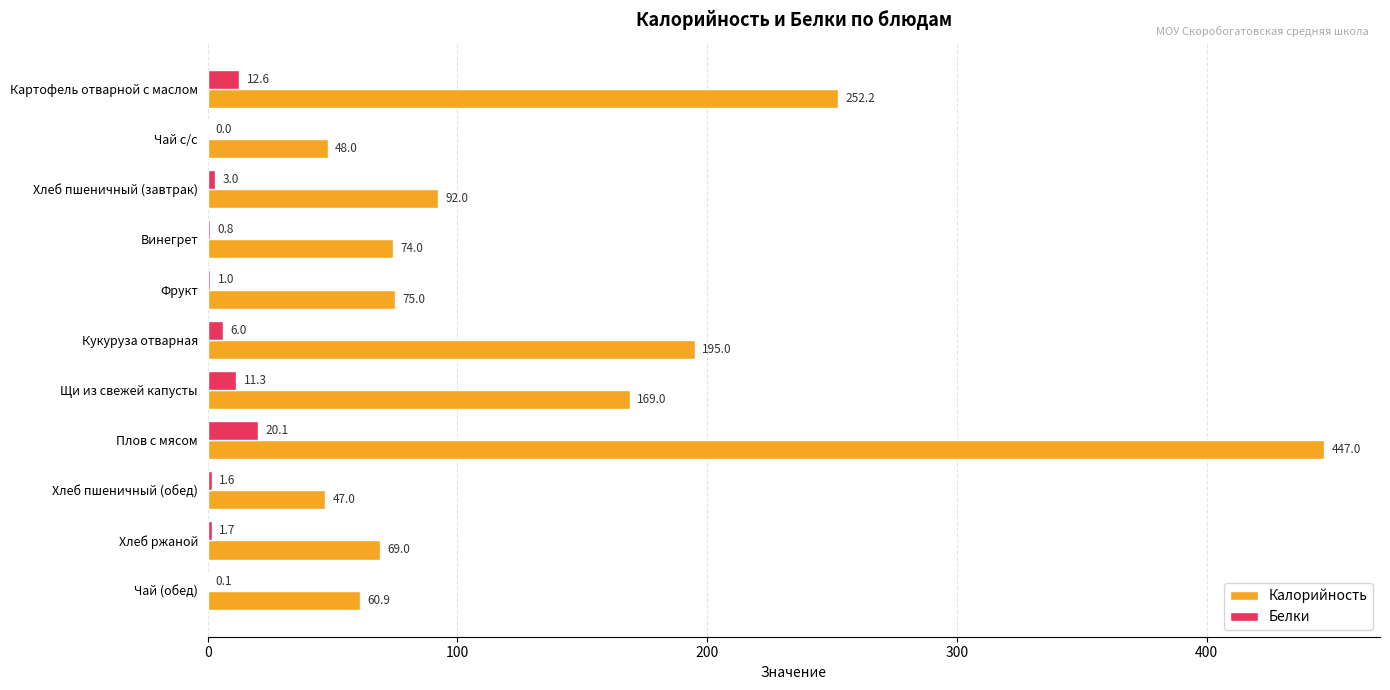

At which label is Калорийность closest to 247?

Картофель отварной с маслом